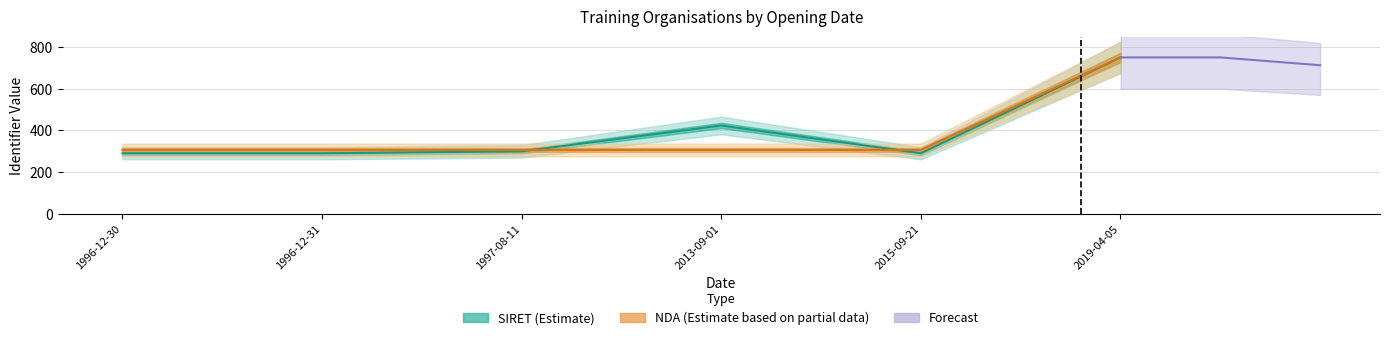

Rank the series by their average value, from highest to lowest.

SIRET, NDA